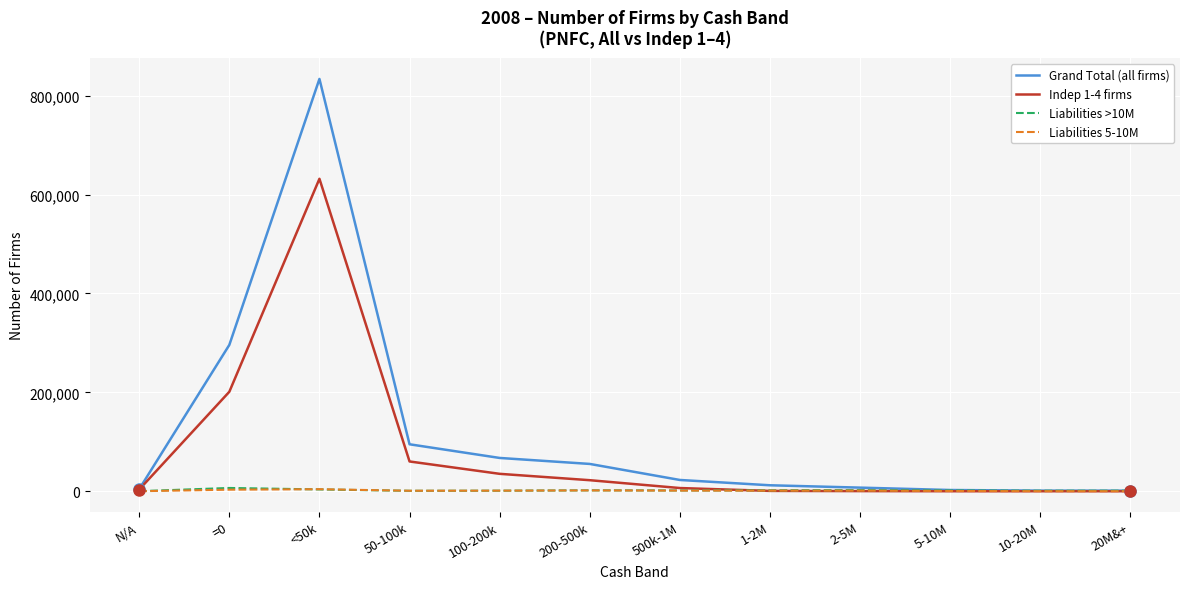

Which category has the highest value in the Grand Total (all firms) series?

<50k